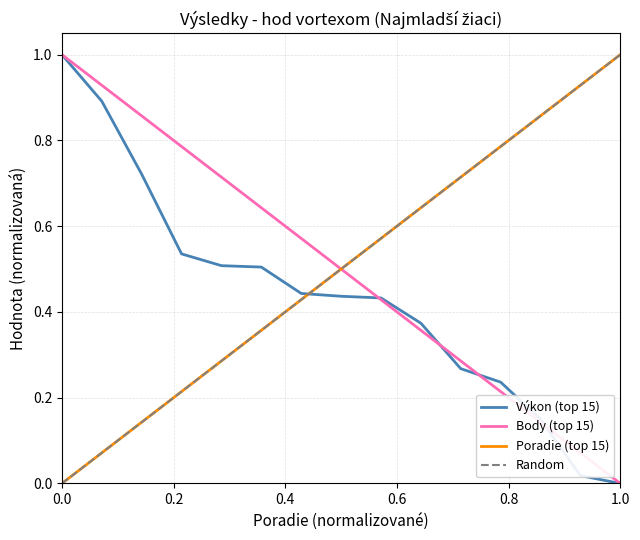

The value of Výkon (top 15) at 2 is 0.9. True or false?

True